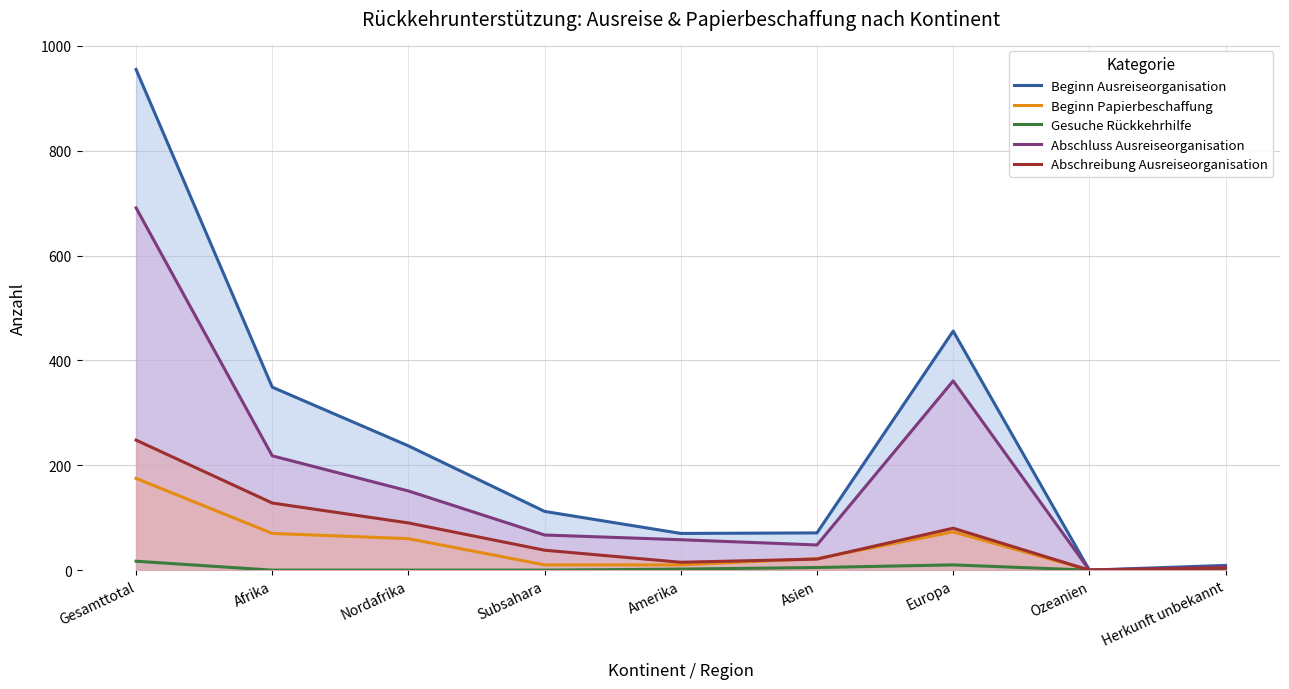

How many values in Abschluss Ausreiseorganisation are above zero?

8